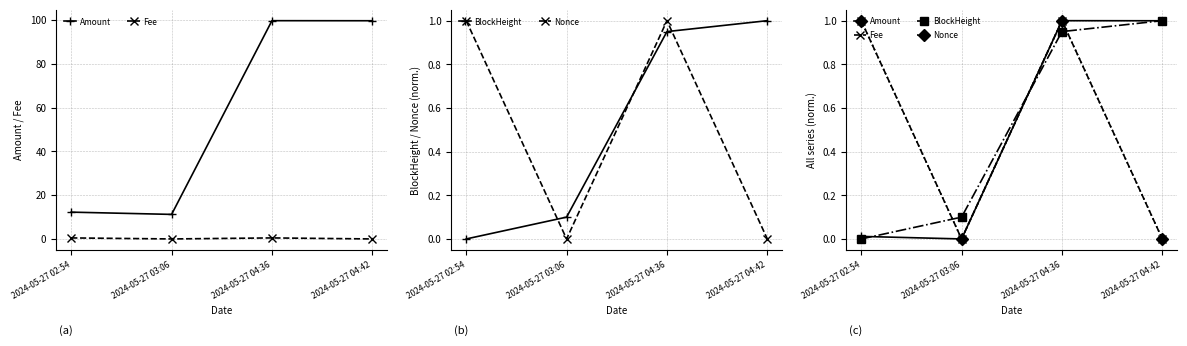

At 2024-05-27 02:54, list the series in order from largest to smallest.

Fee, Nonce, Amount, BlockHeight